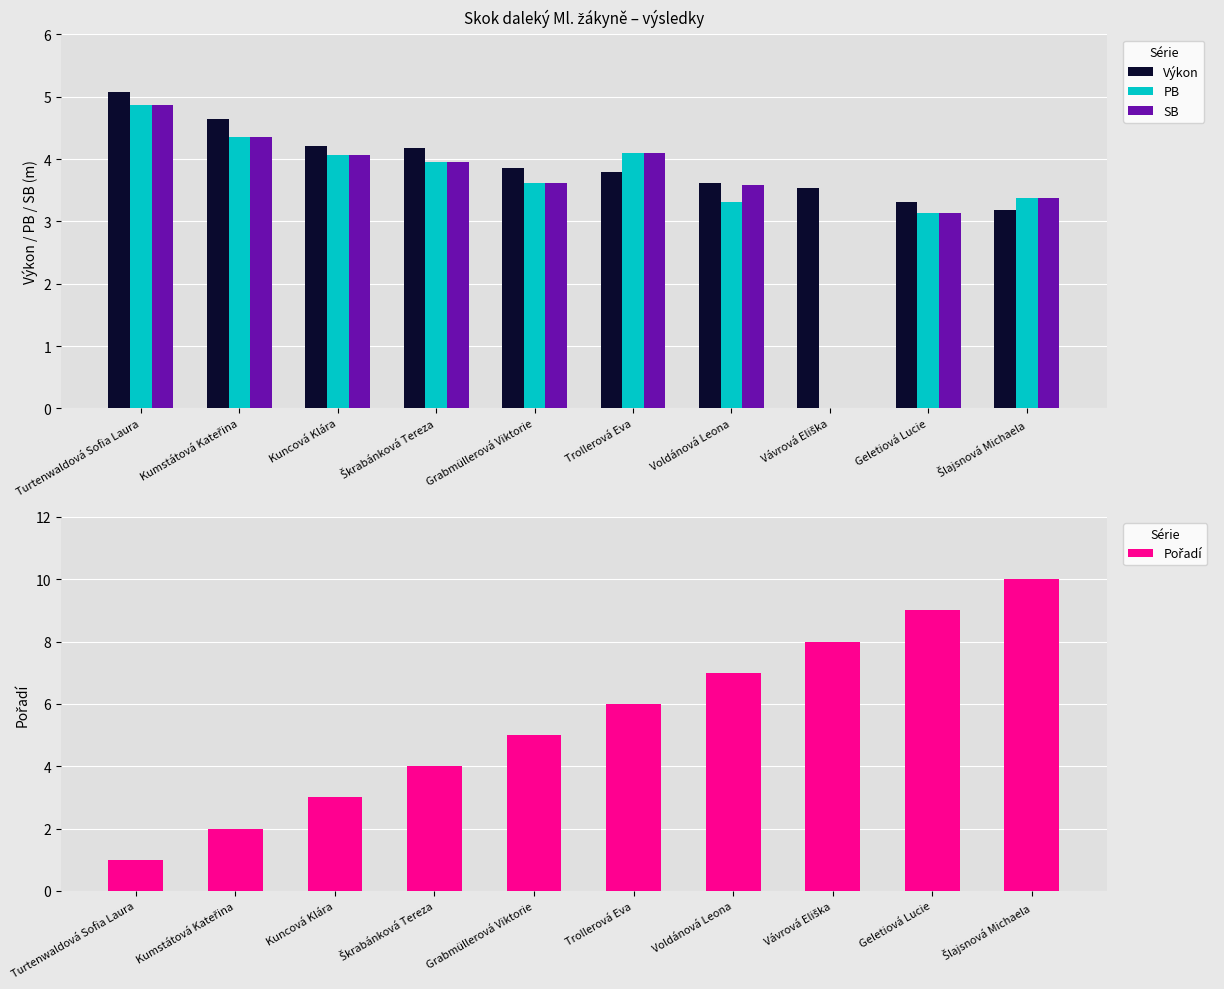

At which label is SB closest to 2?

Geletiová Lucie